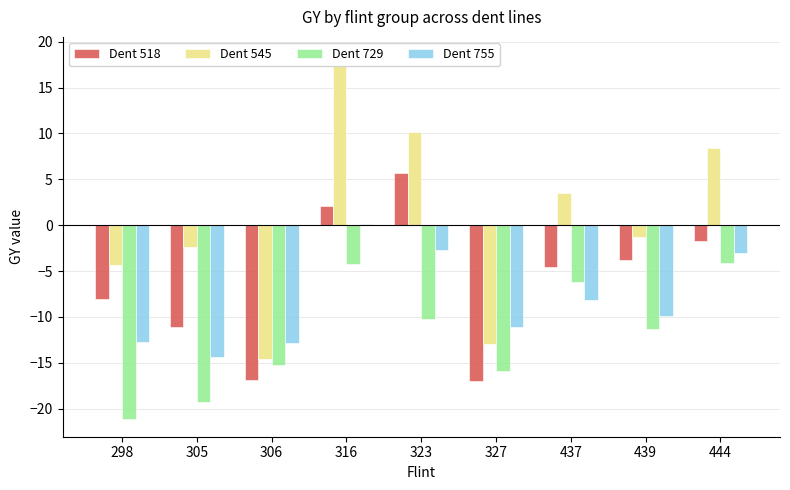

What is the difference between the maximum and minimum values in the Dent 729 series?

17.0